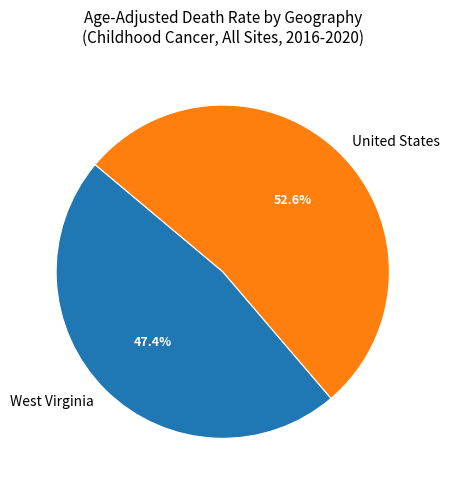

What portion of the pie excludes United States?

47.4%